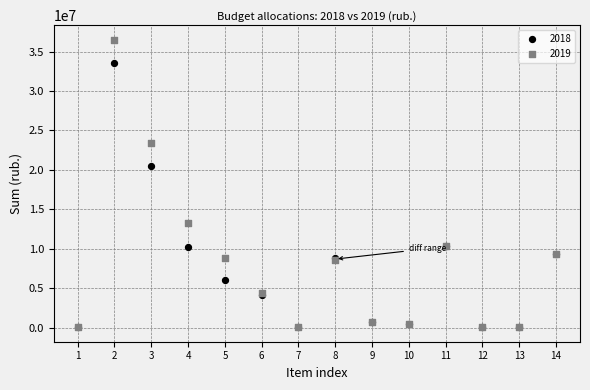

Across all series, what Y value is closest to 18290669?

20497000